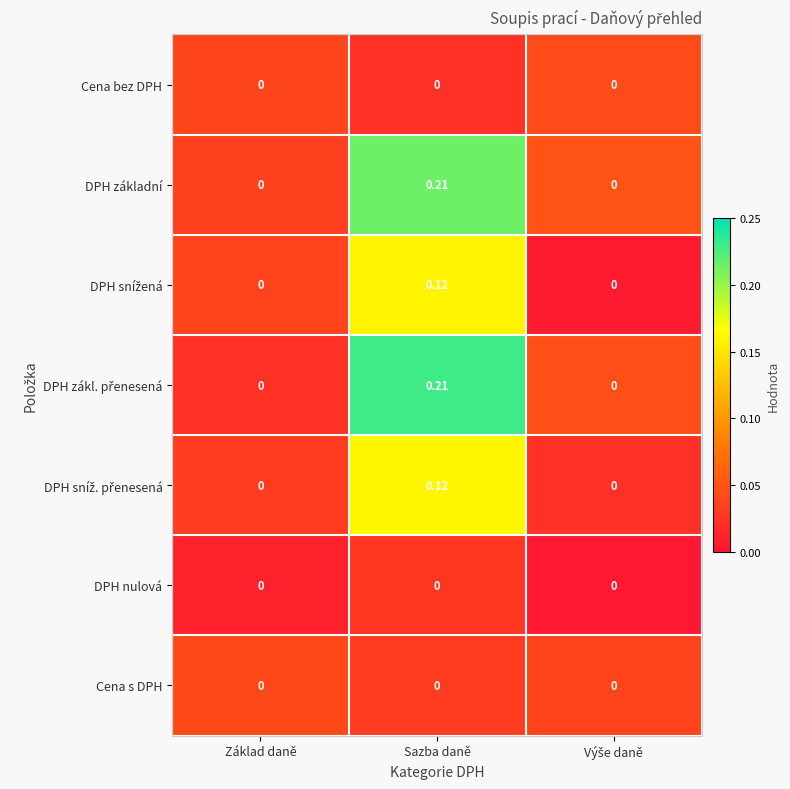

Which category has the highest value across all series?

Sazba daně